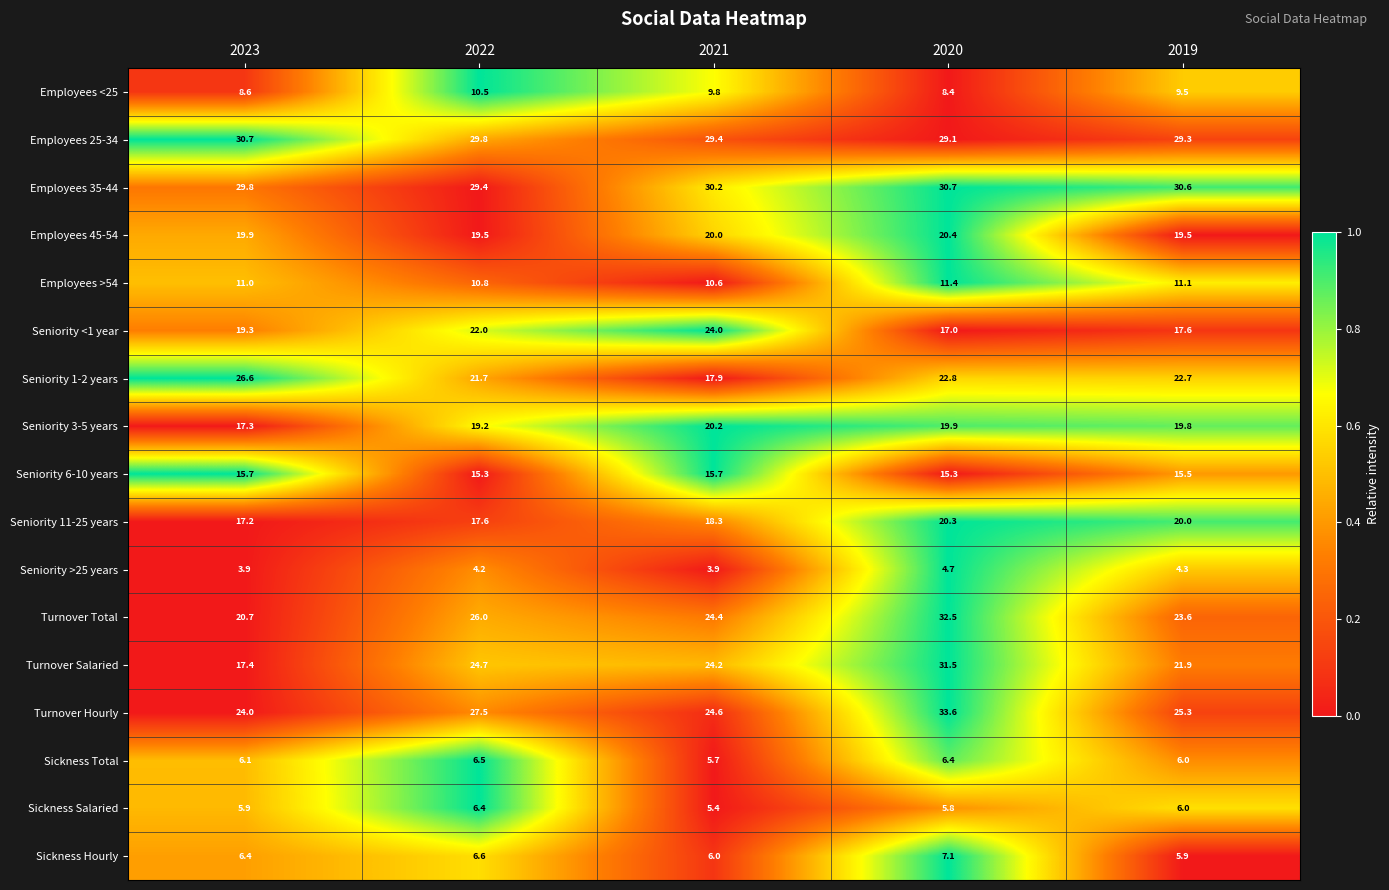

At which label does Employees <25 reach its peak?

2022